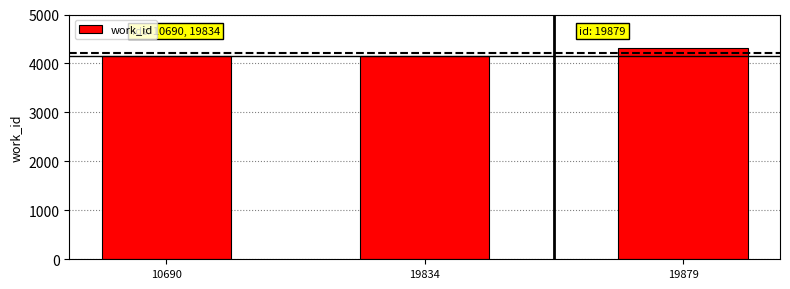

What is the change in value from 19834 to 19879?

+171